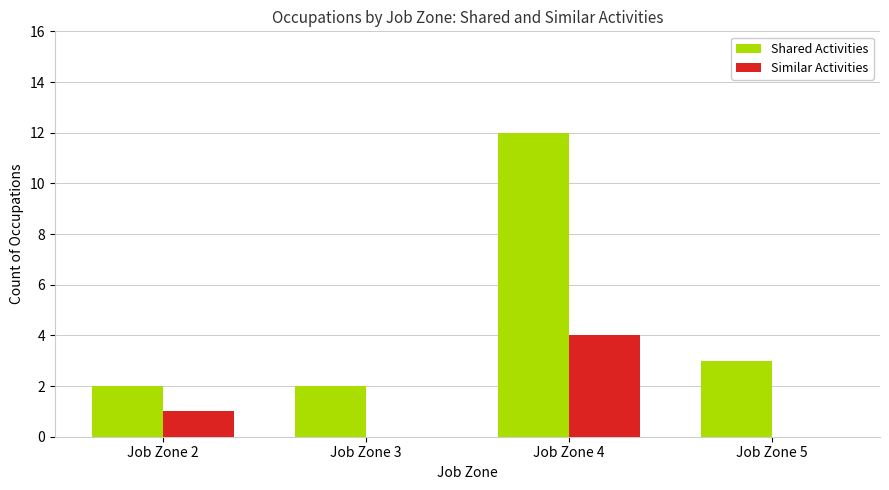

The Shared Activities series shows 1 at Job Zone 5. True or false?

False